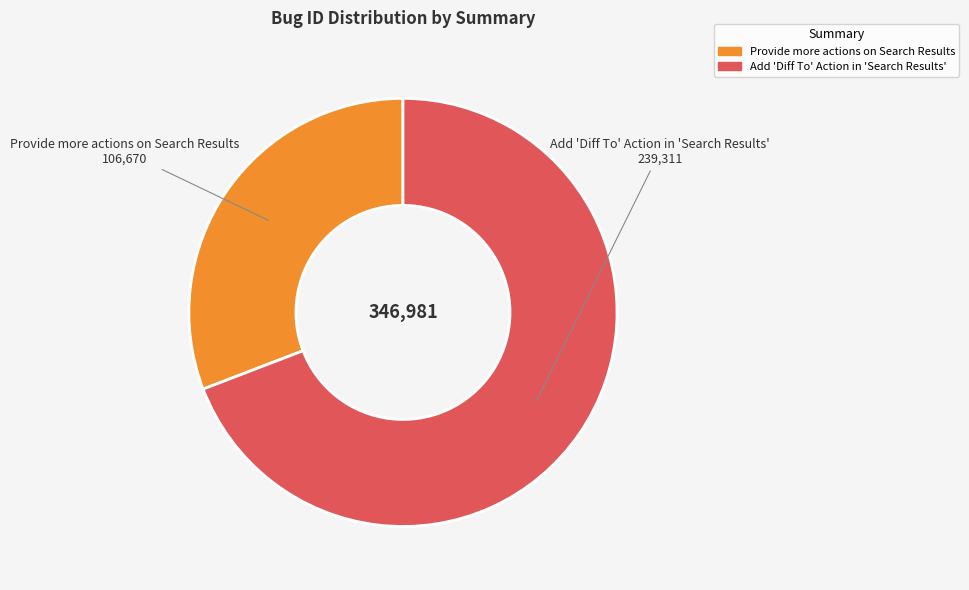

Between Provide more actions on Search Results and Add 'Diff To' Action in 'Search Results', which is larger?

Add 'Diff To' Action in 'Search Results'